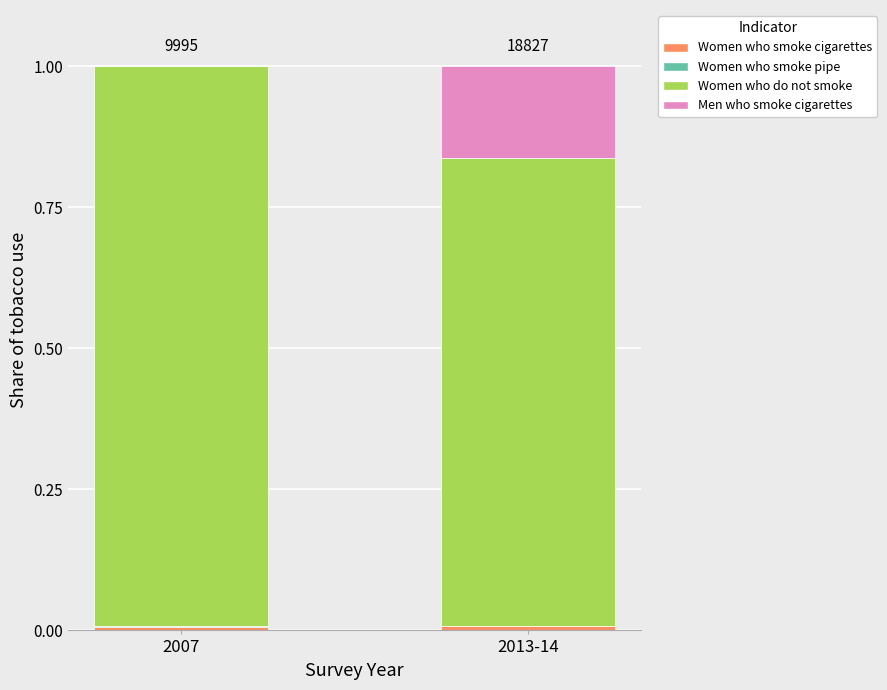

Read the Women who do not smoke value at 2007.

1.0